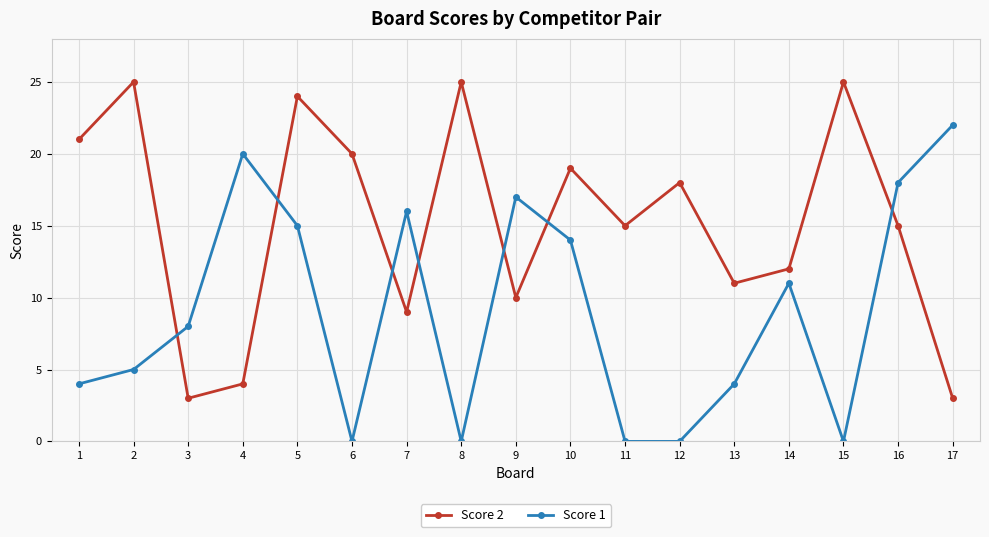

What is the spread (max minus min) of values at 2?

20